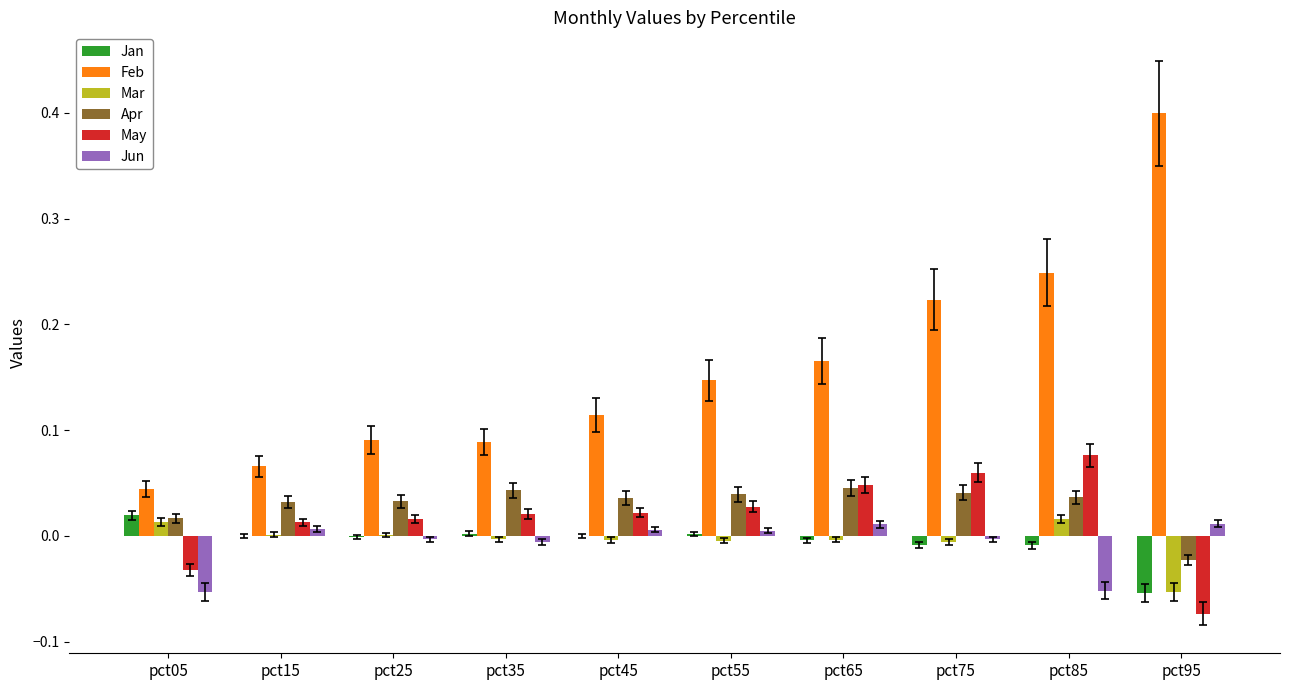

Is it true that Feb equals 0.0 at pct25?

False